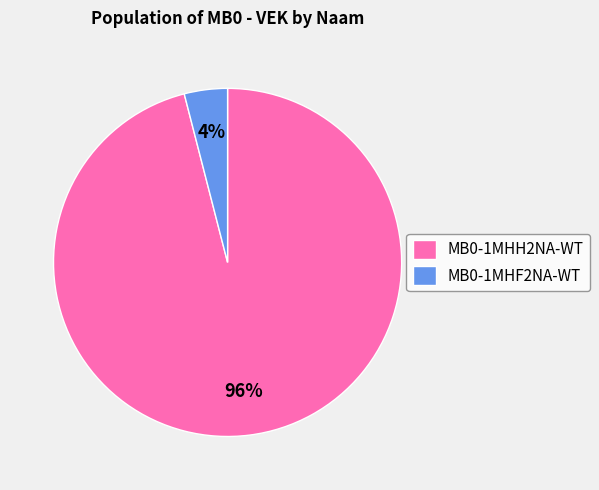

The MB0-1MHH2NA-WT slice represents 90% of the pie. True or false?

False